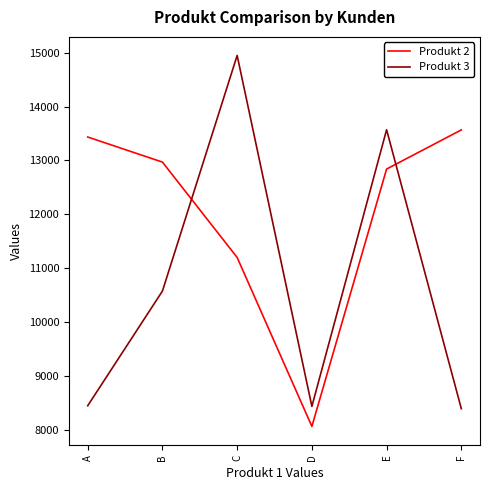

The value of Produkt 3 at F is 13537. True or false?

False